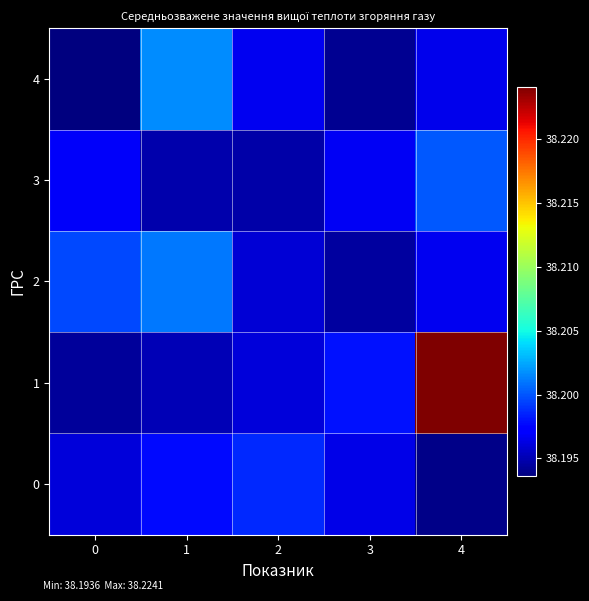

Reading left to right, list all the values displayed in this chart.

0: 0=38.2	1=38.2	2=38.2	3=38.2	4=38.2
1: 0=38.2	1=38.2	2=38.2	3=38.2	4=38.2
2: 0=38.2	1=38.2	2=38.2	3=38.2	4=38.2
3: 0=38.2	1=38.2	2=38.2	3=38.2	4=38.2
4: 0=38.2	1=38.2	2=38.2	3=38.2	4=38.2